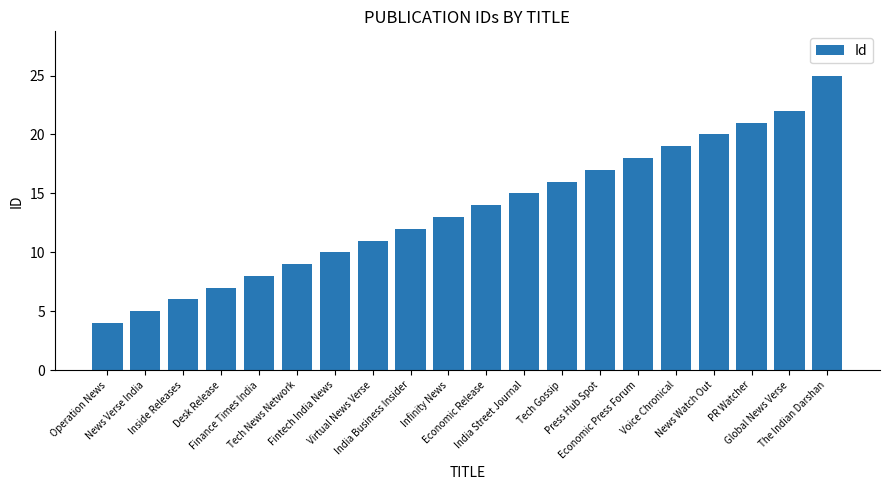

Reading left to right, what are all the values shown in this chart?

4	5	6	7	8	9	10	11	12	13	14	15	16	17	18	19	20	21	22	25